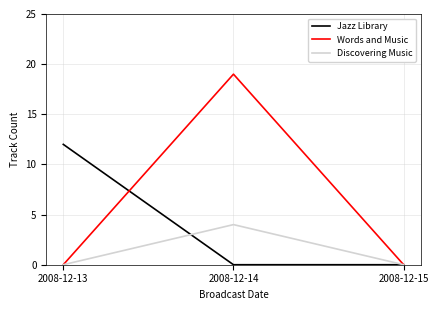

The value of Words and Music at 2008-12-14 is 7. True or false?

False